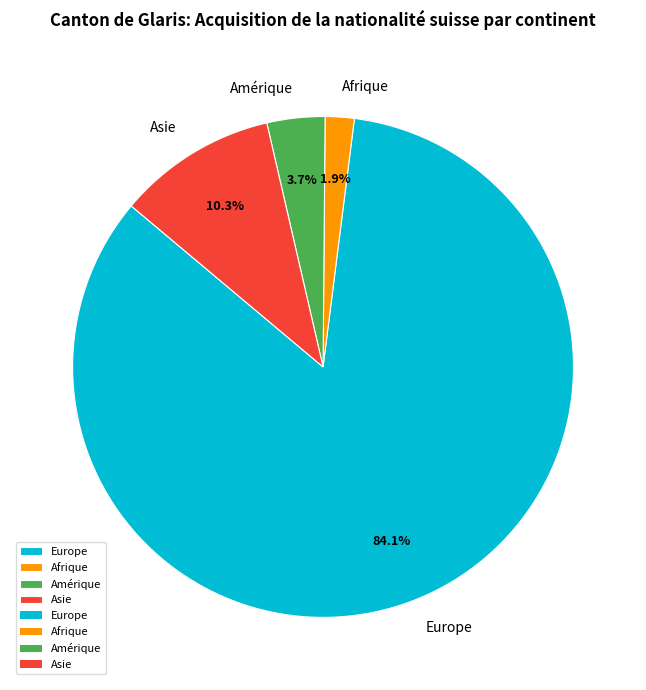

Which category has the biggest portion of the pie?

Europe